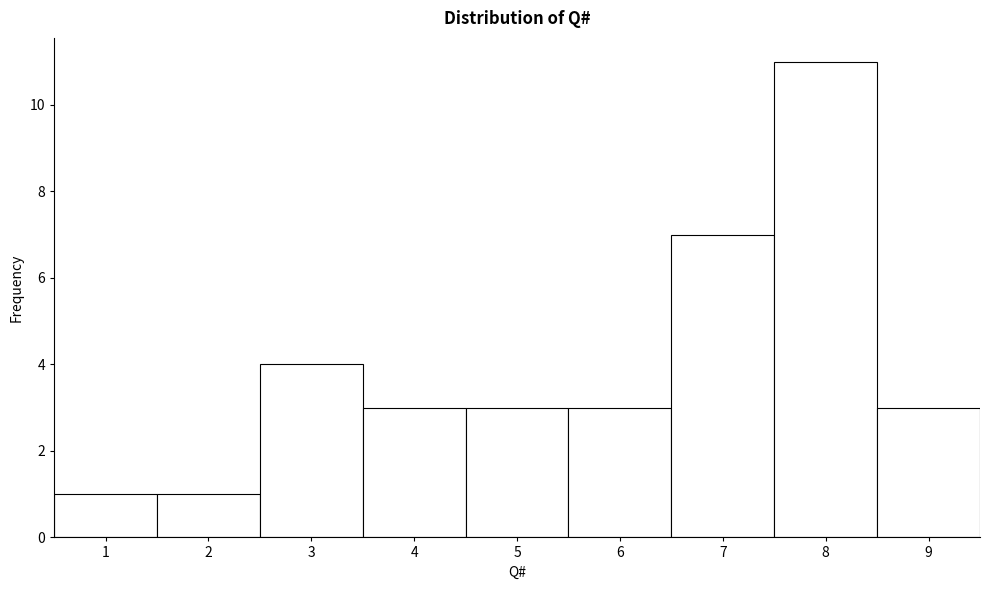

Reading left to right, list every bar in this chart as the range it spans on the x-axis followed by its height. The values are not printed on the chart, so give them approximately, as read against the axis.

0.5 to 1.5: 1
1.5 to 2.5: 1
2.5 to 3.5: 4
3.5 to 4.5: 3
4.5 to 5.5: 3
5.5 to 6.5: 3
6.5 to 7.5: 7
7.5 to 8.5: 11
8.5 to 9.5: 3